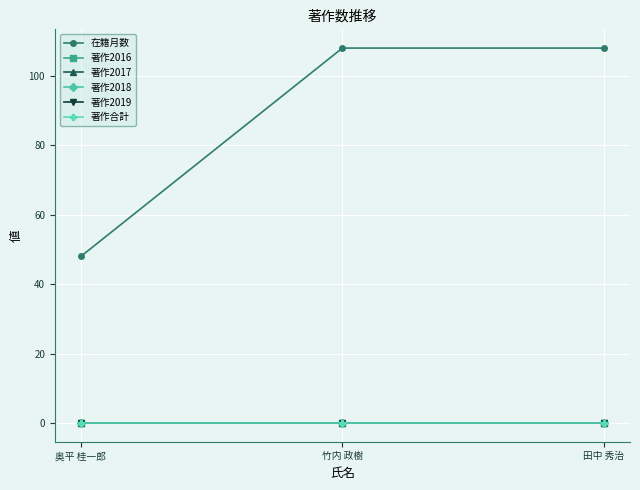

Which series has the widest spread of values?

在籍月数